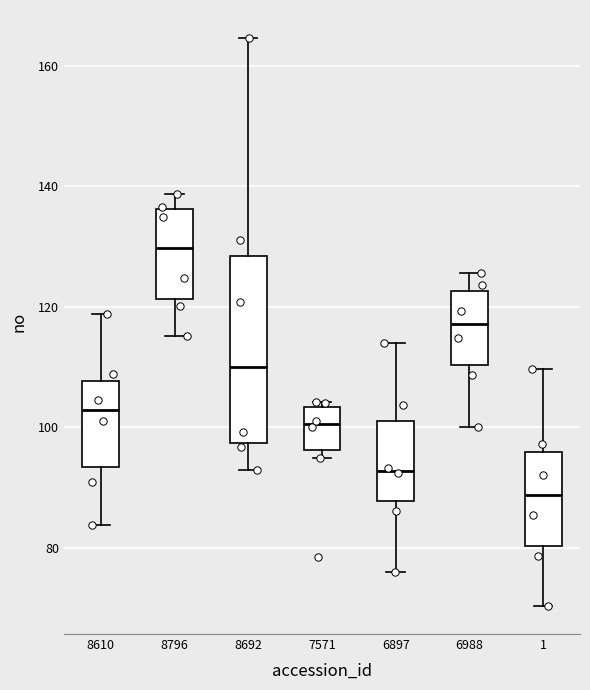

Reading left to right, transcribe this box plot: for each box, give where its median line is, the range the box spans, and where its two whiskers end, as read against the y-axis. The values are not printed on the chart, so give them approximately, as read against the axis.

8610: median 102, box 94 to 108, whiskers 84 to 118
8796: median 130, box 122 to 136, whiskers 116 to 138
8692: median 110, box 98 to 128, whiskers 92 to 164
7571: median 100, box 96 to 104, whiskers 94 to 104 (just above the box's upper edge)
6897: median 92, box 88 to 102, whiskers 76 to 114
6988: median 118, box 110 to 122, whiskers 100 to 126
1: median 88, box 80 to 96, whiskers 70 to 110